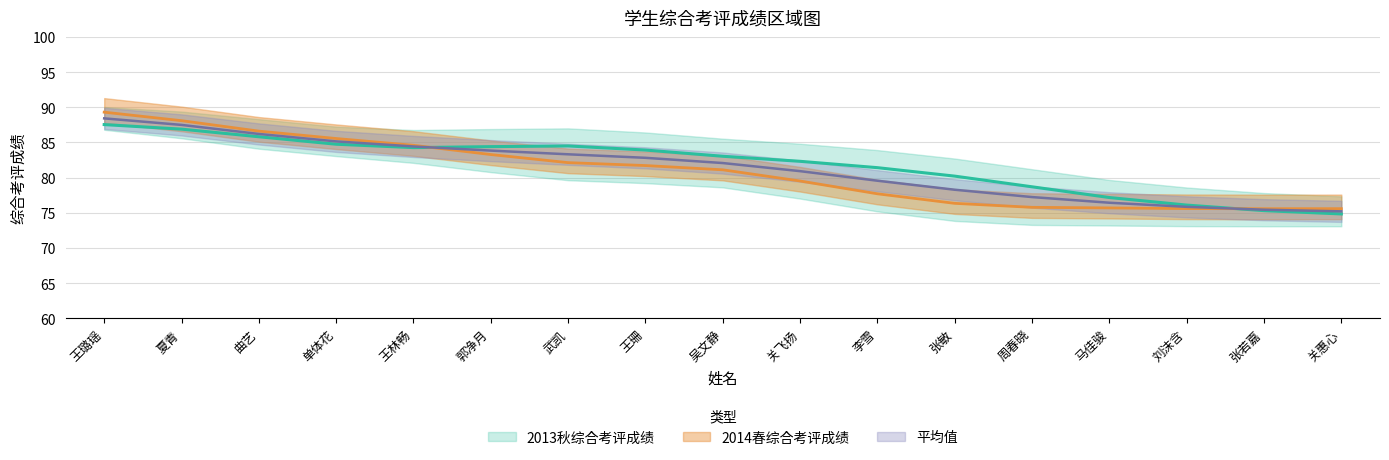

How many lines are shown in the chart?

3